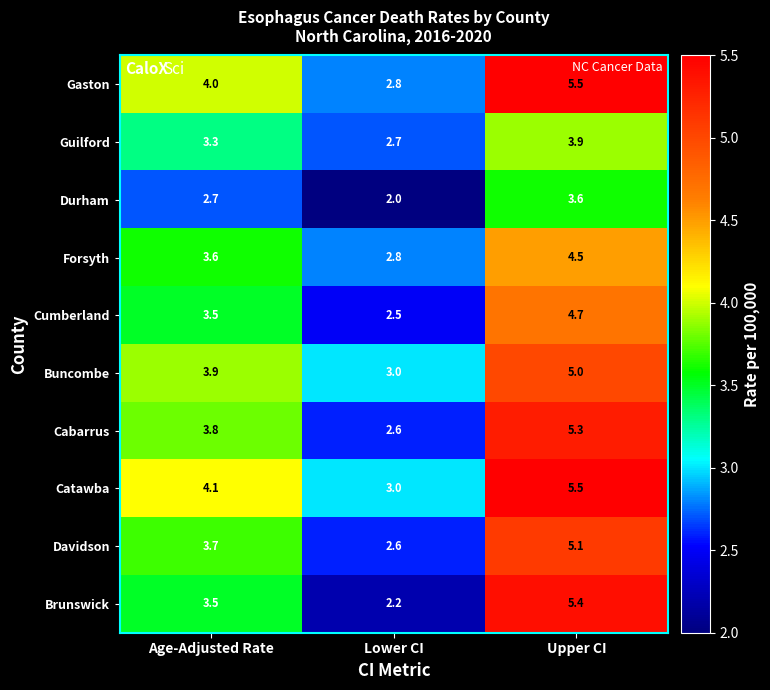

The value of Buncombe at Lower CI is 3.0. True or false?

True